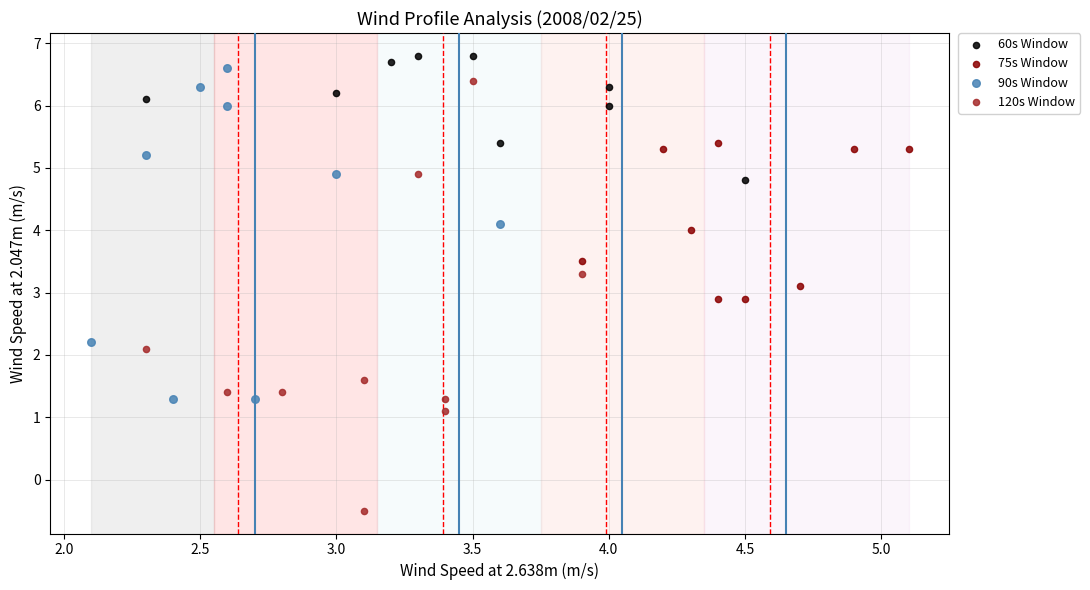

Which series has the widest spread of Y values?

120s Window